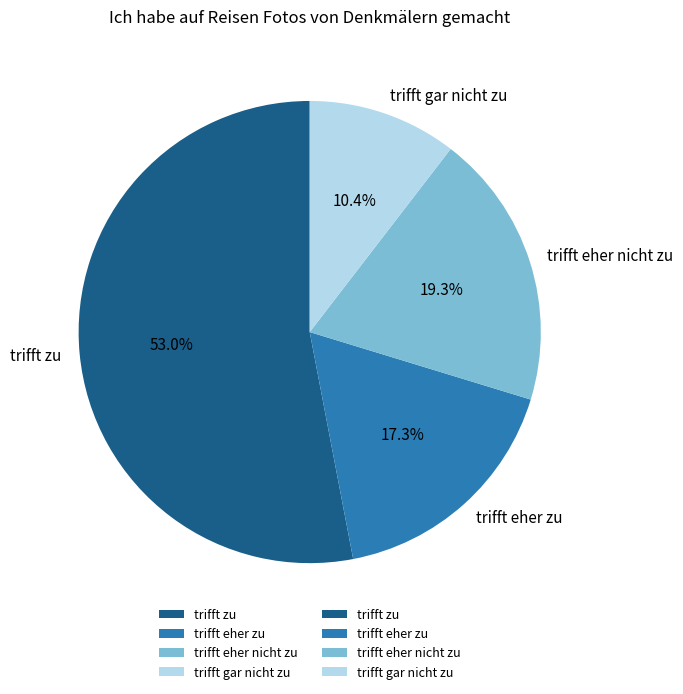

Which has a higher value, trifft gar nicht zu or trifft zu?

trifft zu